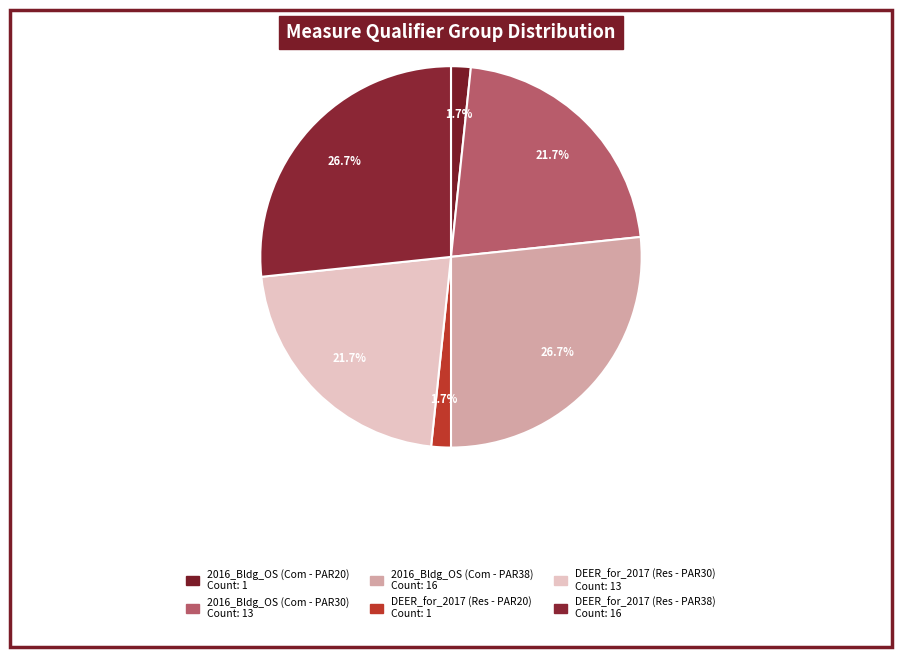

Count the number of slices in the pie.

6